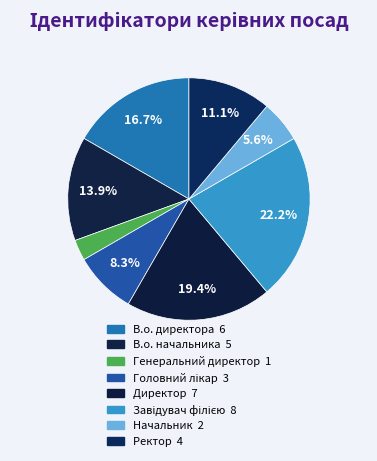

Count the number of slices in the pie.

8